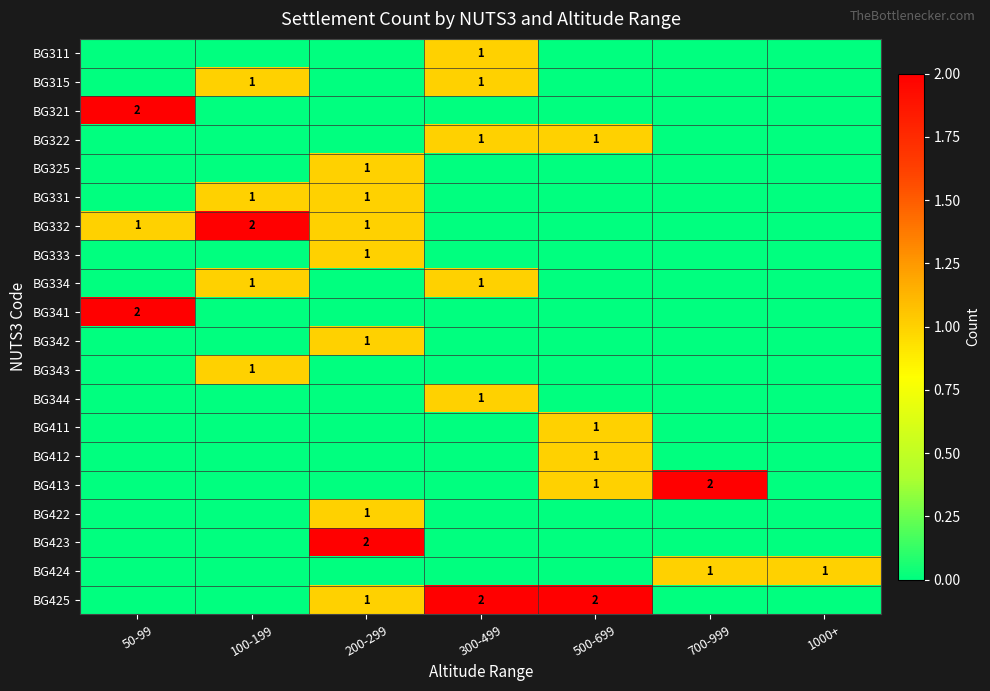

The value of BG332 at 50-99 is 1. True or false?

True